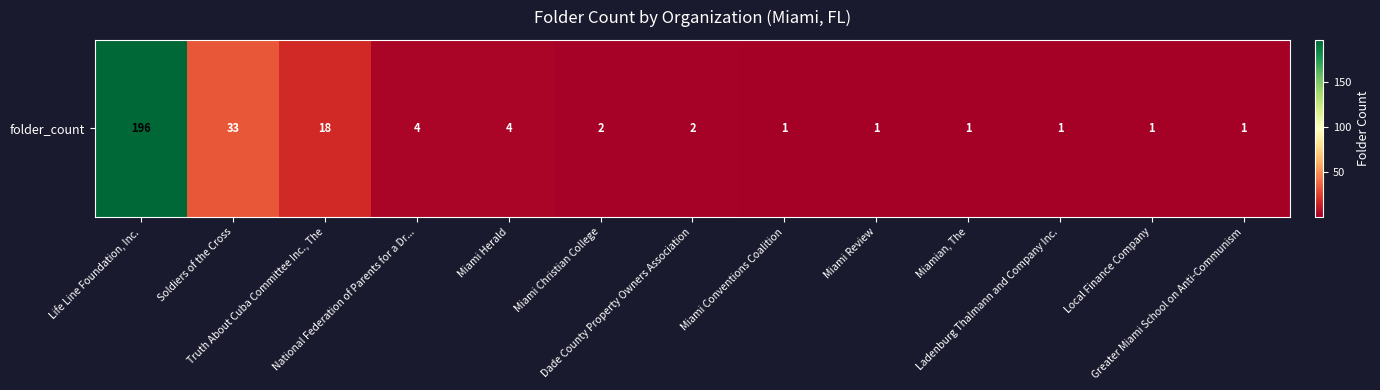

Reading right to left, transcribe all the data shown in this chart.

Greater Miami School on Anti-Communism=1	Local Finance Company=1	Ladenburg Thalmann and Company Inc.=1	Miamian, The=1	Miami Review=1	Miami Conventions Coalition=1	Dade County Property Owners Association=2	Miami Christian College=2	Miami Herald=4	National Federation of Parents for a Dr...=4	Truth About Cuba Committee Inc., The=18	Soldiers of the Cross=33	Life Line Foundation, Inc.=196